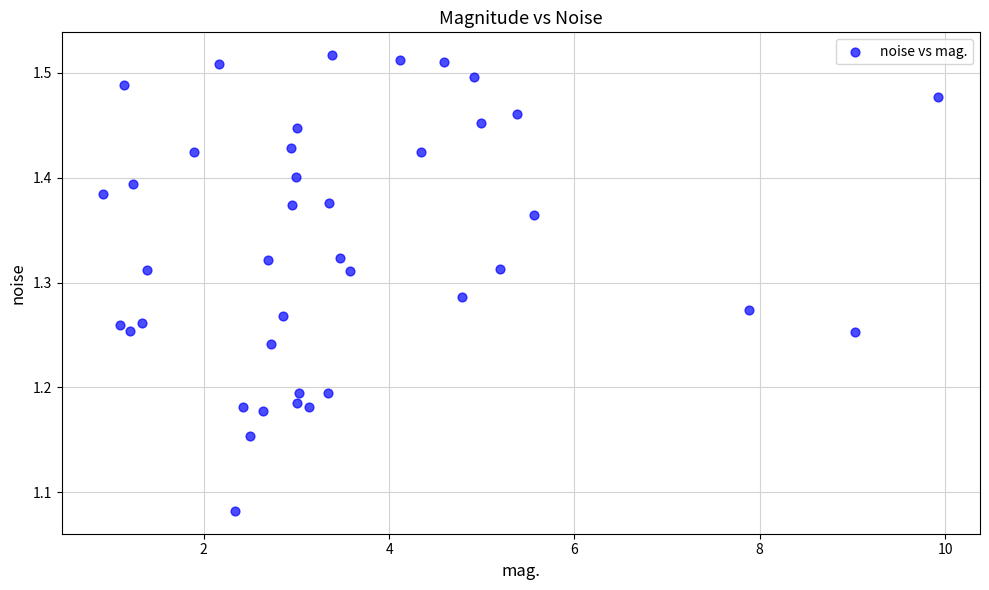

What is the range of X values (max minus min)?

9.0